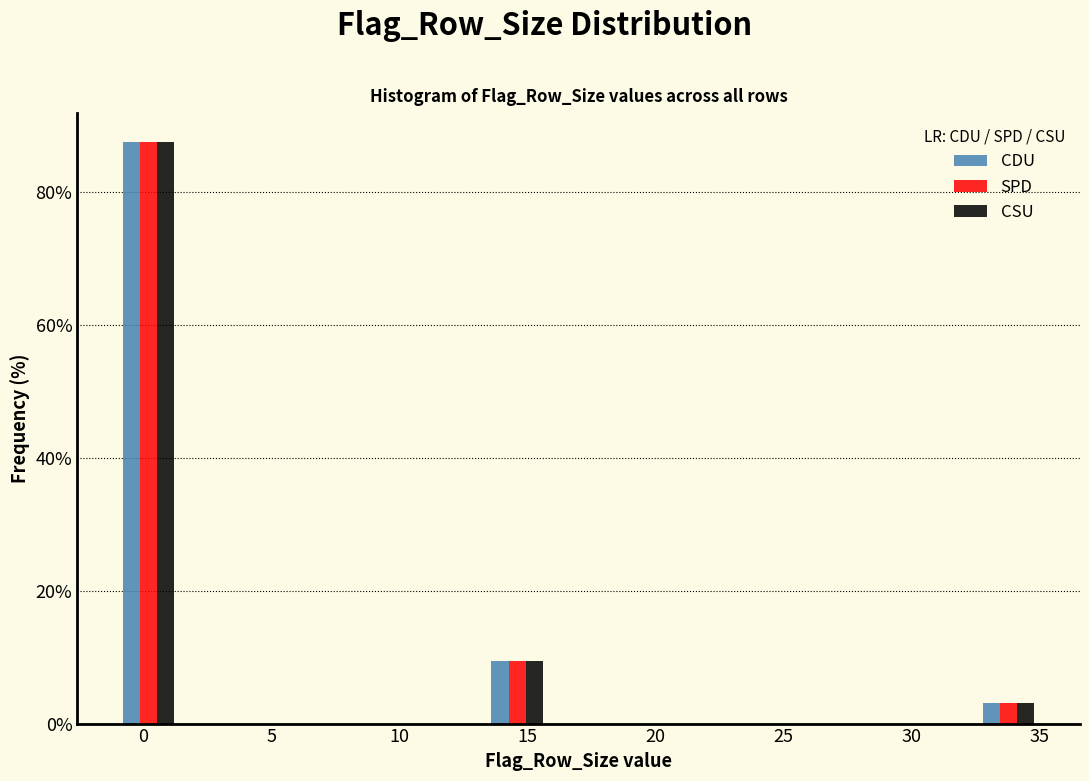

Reading left to right, list every range on the x-axis with the height of the bar of each series over it. Neither the bar edges nor the heights are printed on the chart, so give them approximately, as read against the axes.

-1.0 to 1.4: CDU=88	SPD=88	CSU=88
1.4 to 3.8: CDU=0	SPD=0	CSU=0
3.8 to 6.2: CDU=0	SPD=0	CSU=0
6.2 to 8.6: CDU=0	SPD=0	CSU=0
8.6 to 11.0: CDU=0	SPD=0	CSU=0
11.0 to 13.4: CDU=0	SPD=0	CSU=0
13.4 to 15.8: CDU=10	SPD=10	CSU=10
15.8 to 18.2: CDU=0	SPD=0	CSU=0
18.2 to 20.6: CDU=0	SPD=0	CSU=0
20.6 to 23.0: CDU=0	SPD=0	CSU=0
23.0 to 25.4: CDU=0	SPD=0	CSU=0
25.4 to 27.8: CDU=0	SPD=0	CSU=0
27.8 to 30.2: CDU=0	SPD=0	CSU=0
30.2 to 32.6: CDU=0	SPD=0	CSU=0
32.6 to 35.0: CDU=4	SPD=4	CSU=4